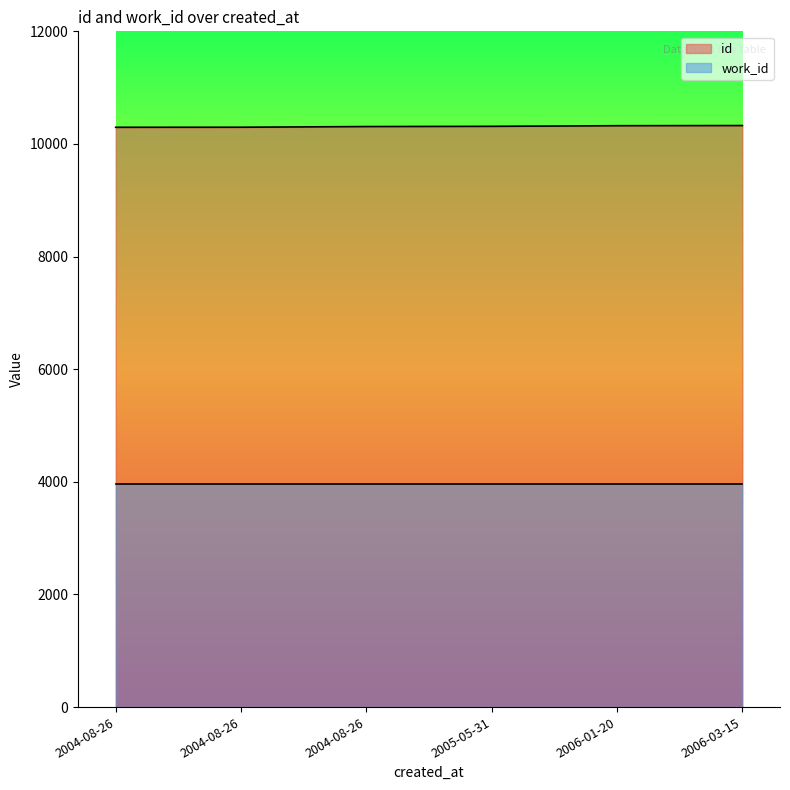

Rank the categories by value from highest to lowest.

2006-03-15, 2006-01-20, 2005-05-31, 2004-08-26, 2004-08-26, 2004-08-26